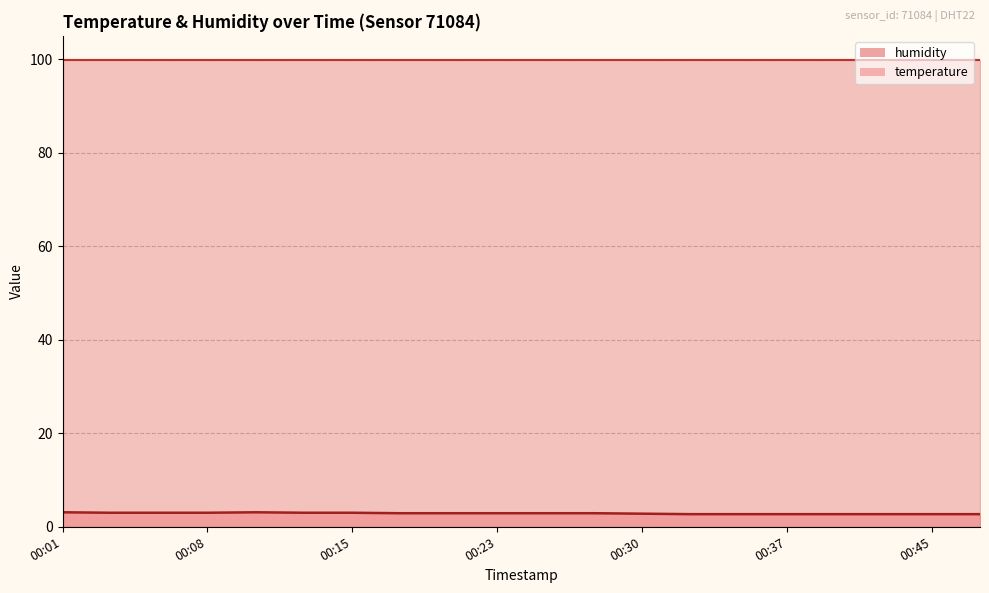

Is it true that the value at 00:37 is 3.6?

False